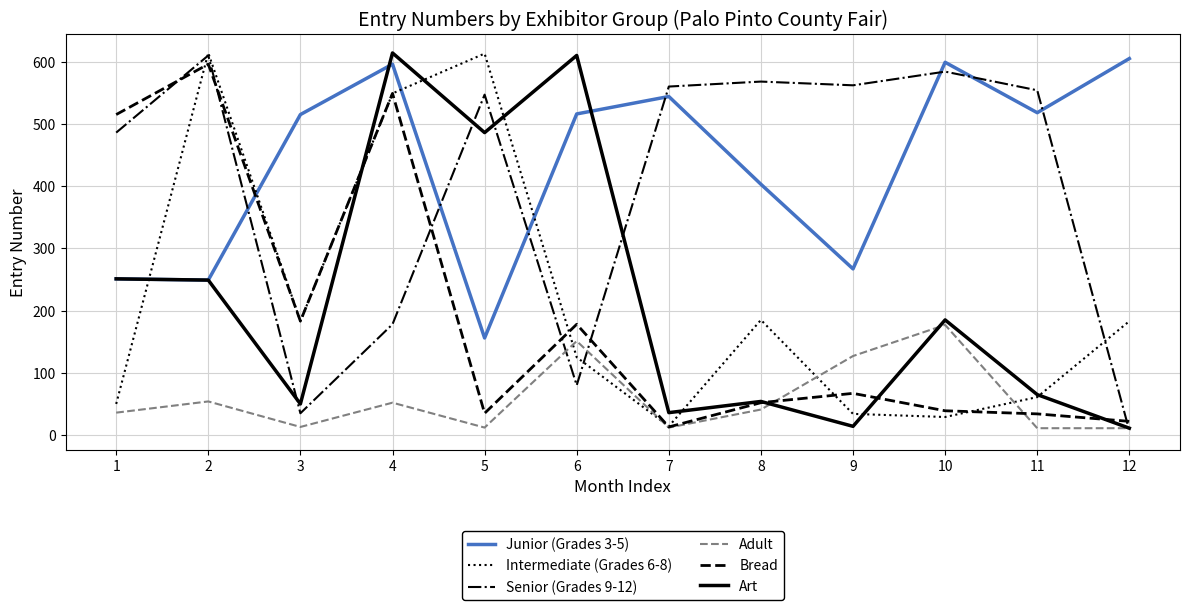

What is the sum of the Adult values at 1 and 9?

163